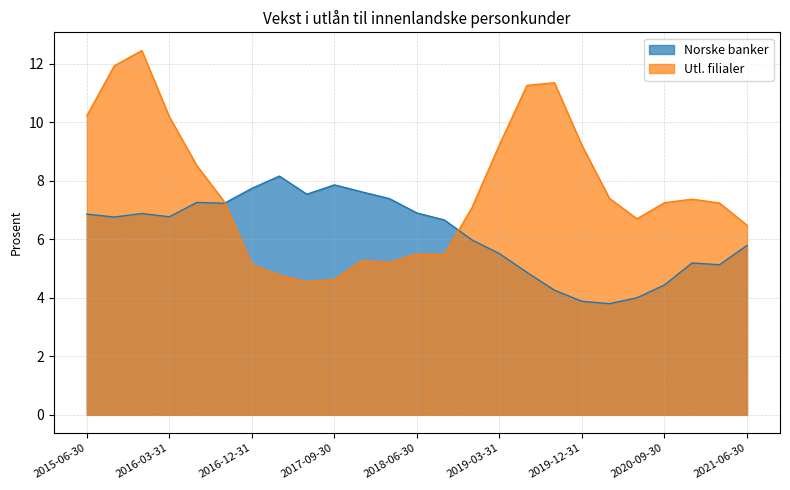

What position from the left is 2017-12-31?

11